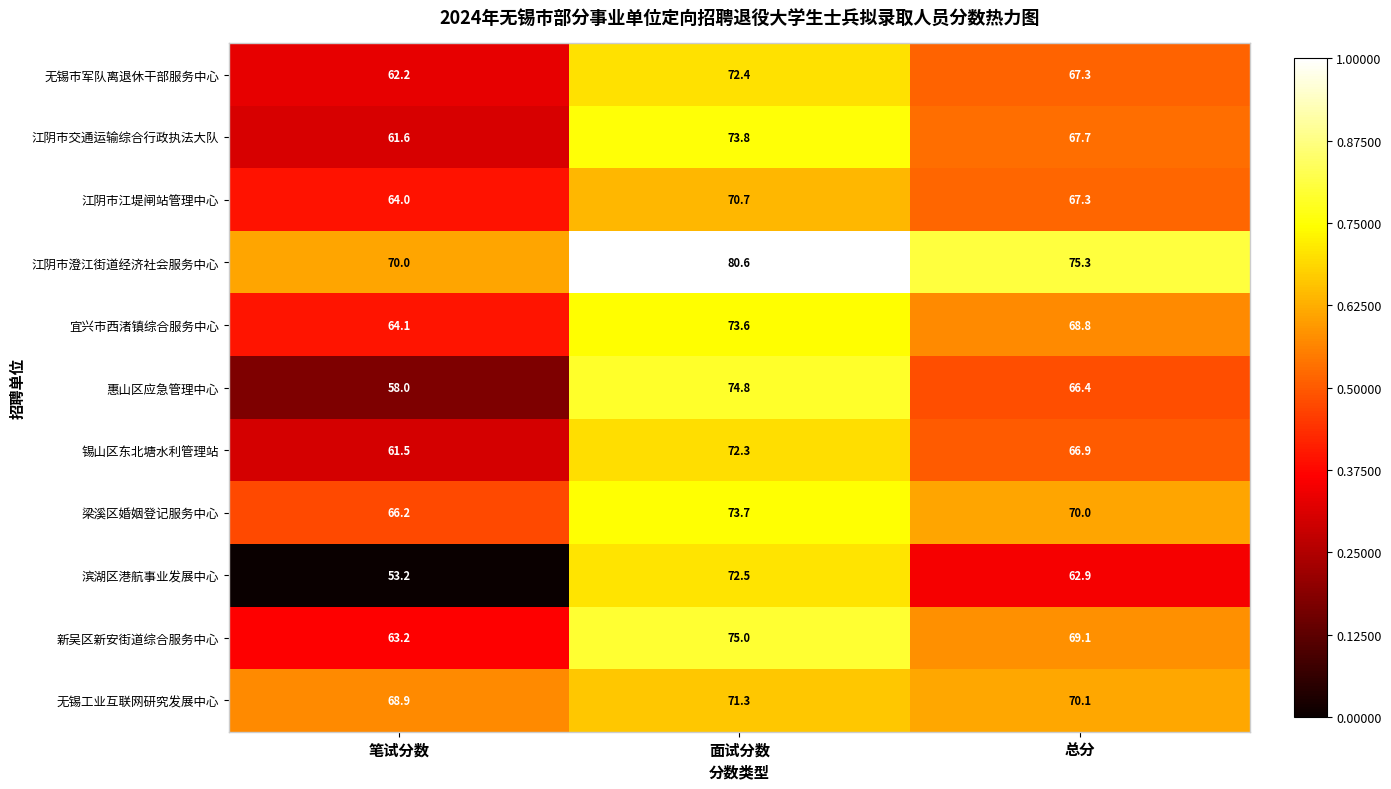

At which label does 江阴市交通运输综合行政执法大队 first exceed 67?

面试分数